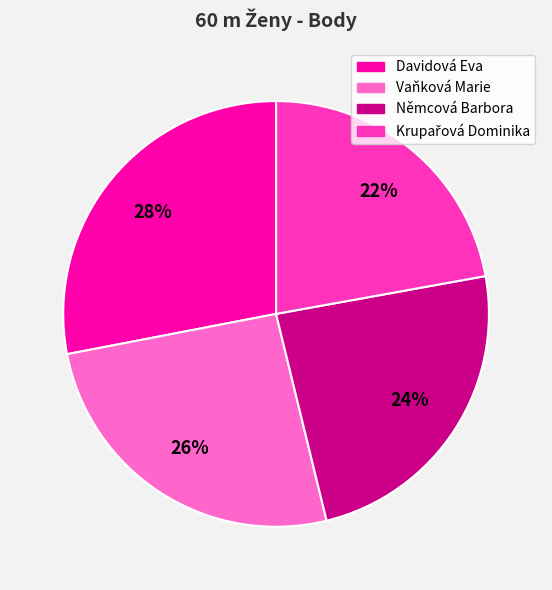

Which slice is the largest?

Davidová Eva